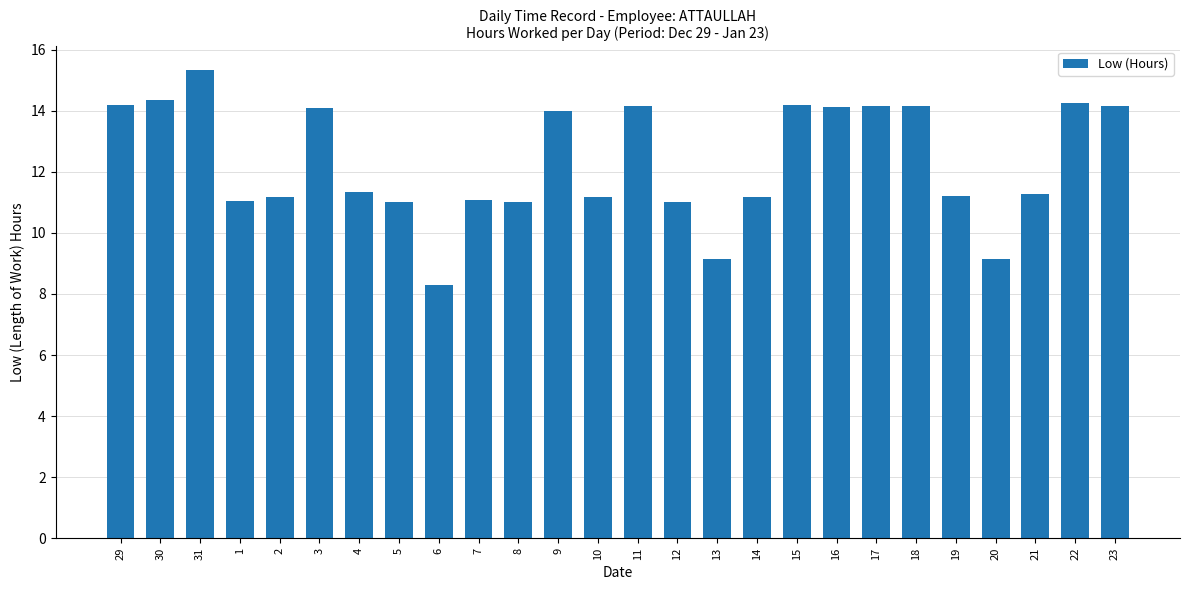

Which category has the lowest value across all series?

6